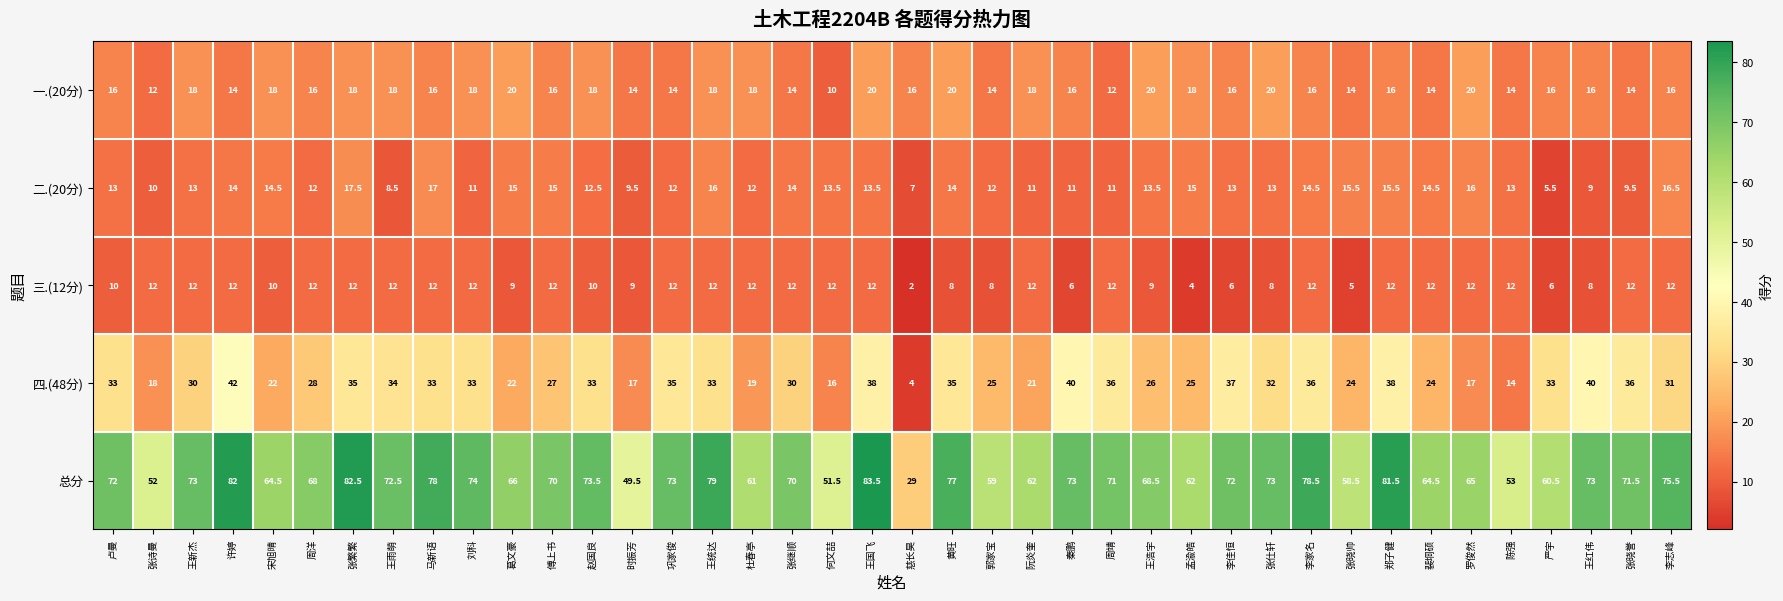

Count the number of data series in this chart.

5